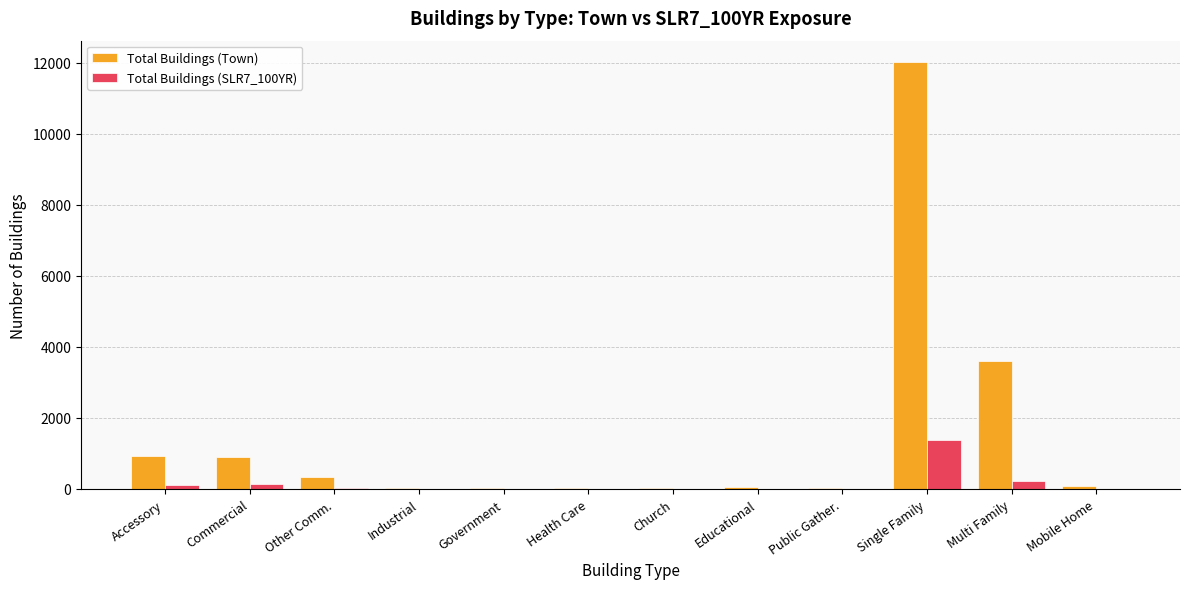

What are all the series names shown in the legend?

Total Buildings (Town), Total Buildings (SLR7_100YR)